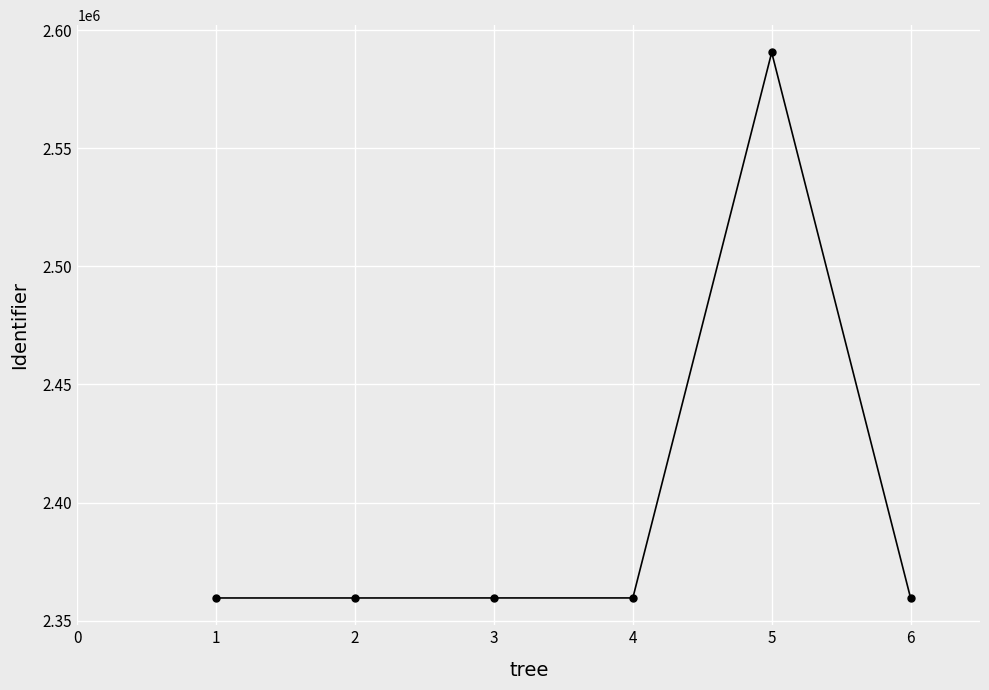

Is it true that the value at 5 is 1222451?

False